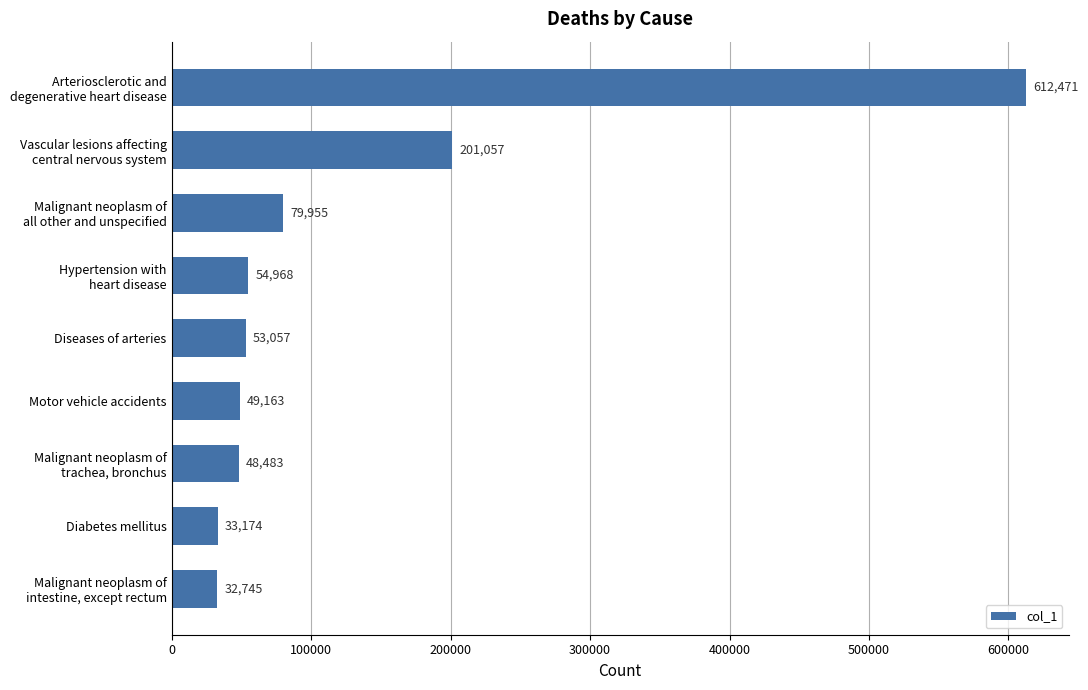

How many series are shown in this chart?

1